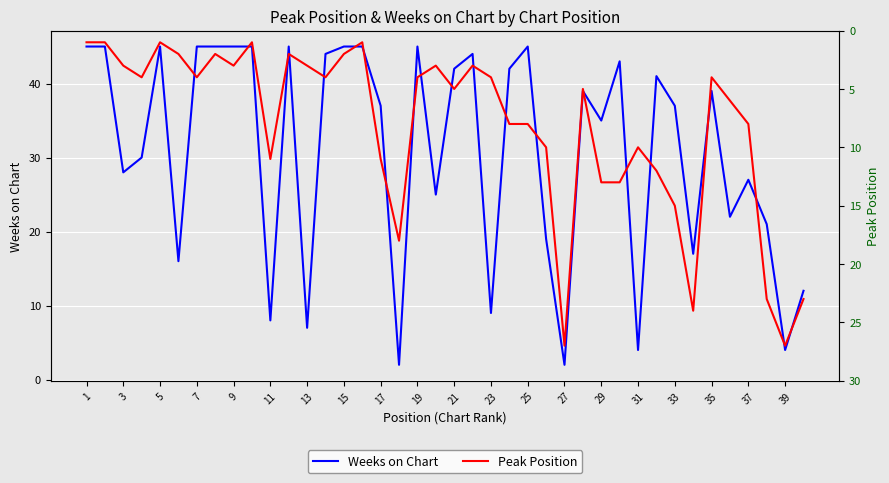

At which label does Peak Position reach its minimum?

1